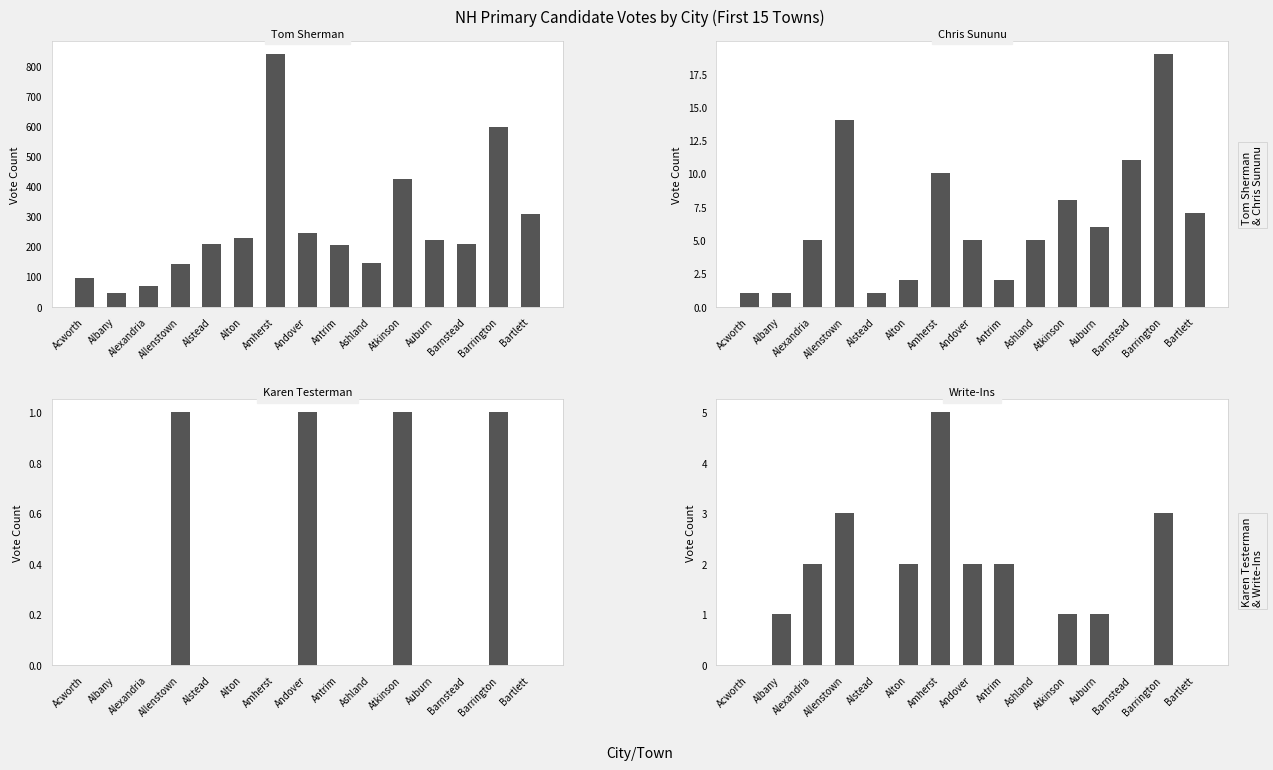

How many values in the Tom Sherman series exceed 209?

7